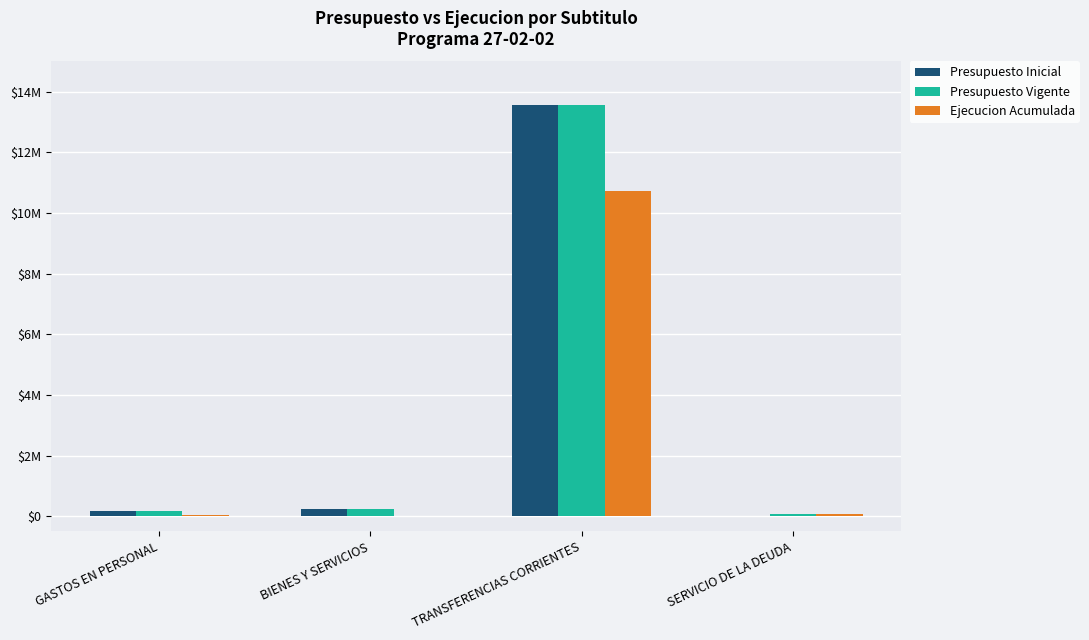

What are all the series names shown in the legend?

Presupuesto Inicial, Presupuesto Vigente, Ejecucion Acumulada